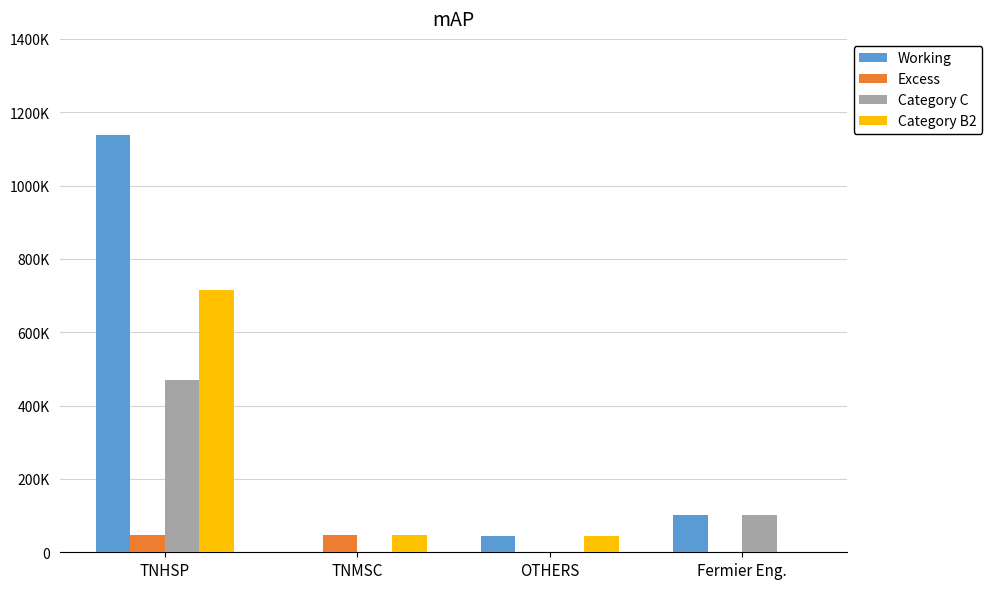

At which category is the sum across all series the highest?

TNHSP